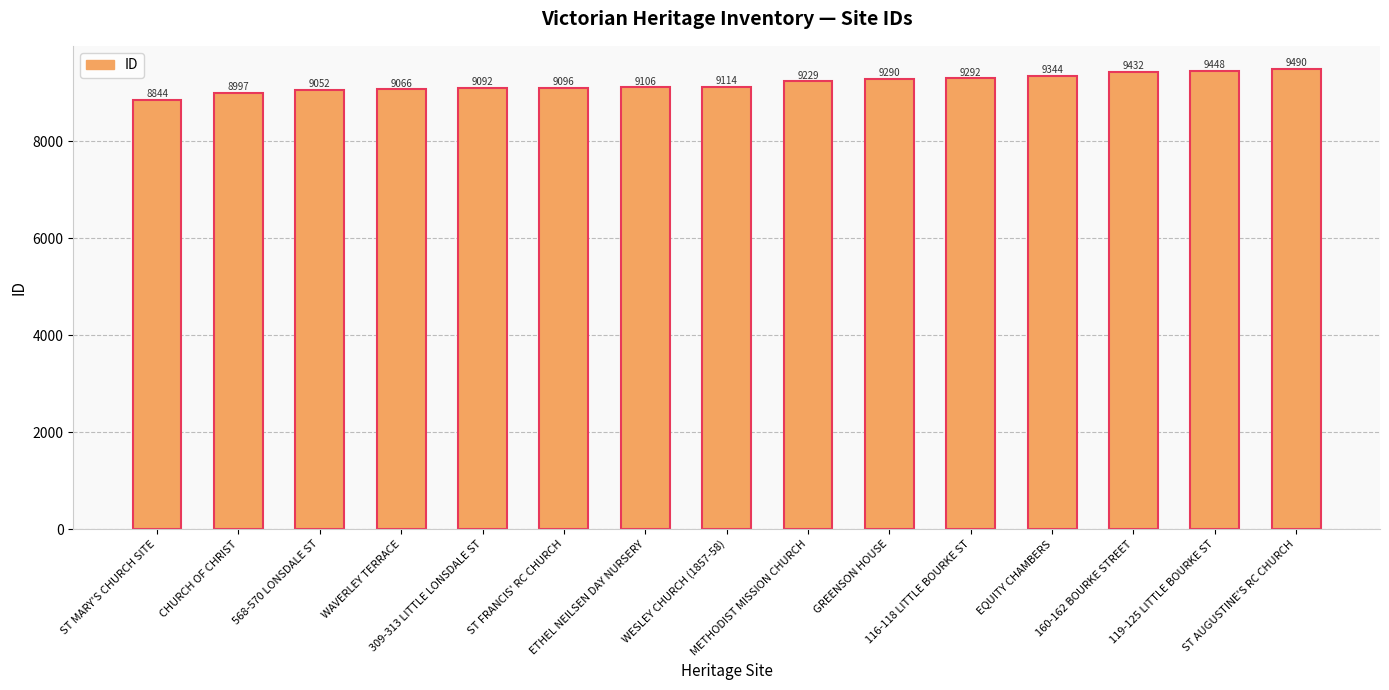

The value at 160-162 BOURKE STREET is 9432. True or false?

True